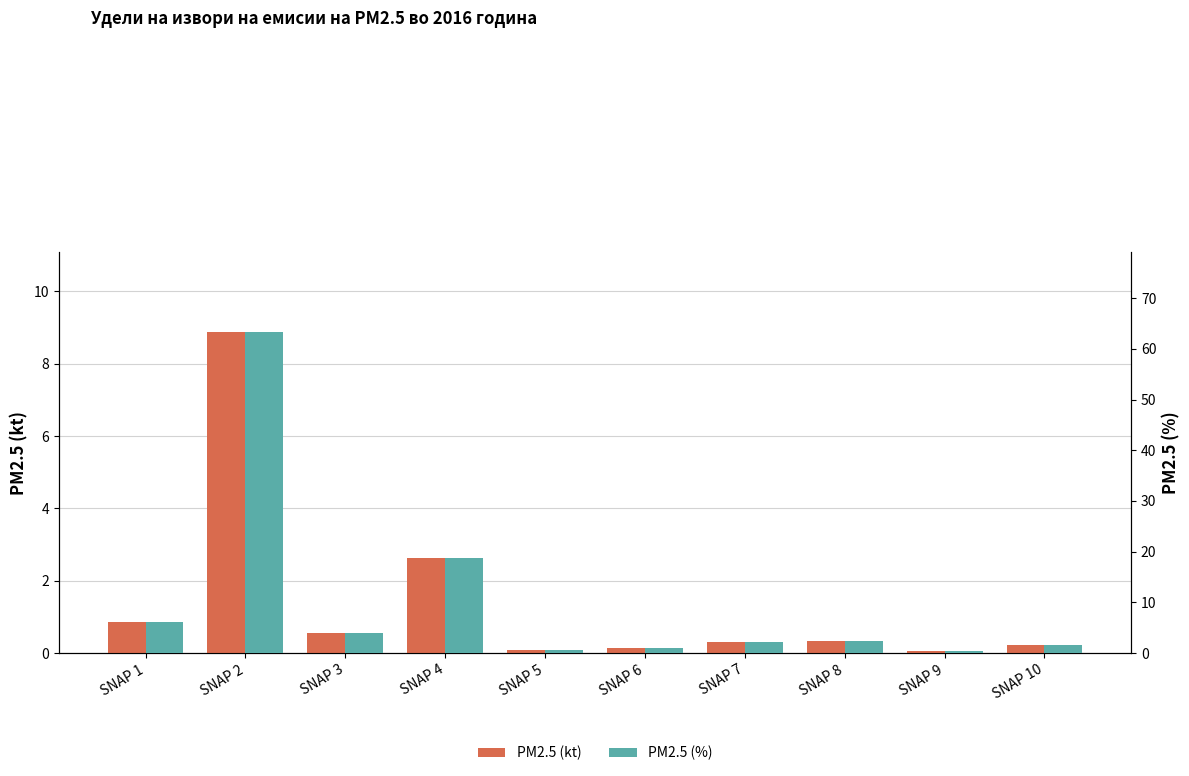

At which label is PM2.5 (%) closest to 31?

SNAP 4